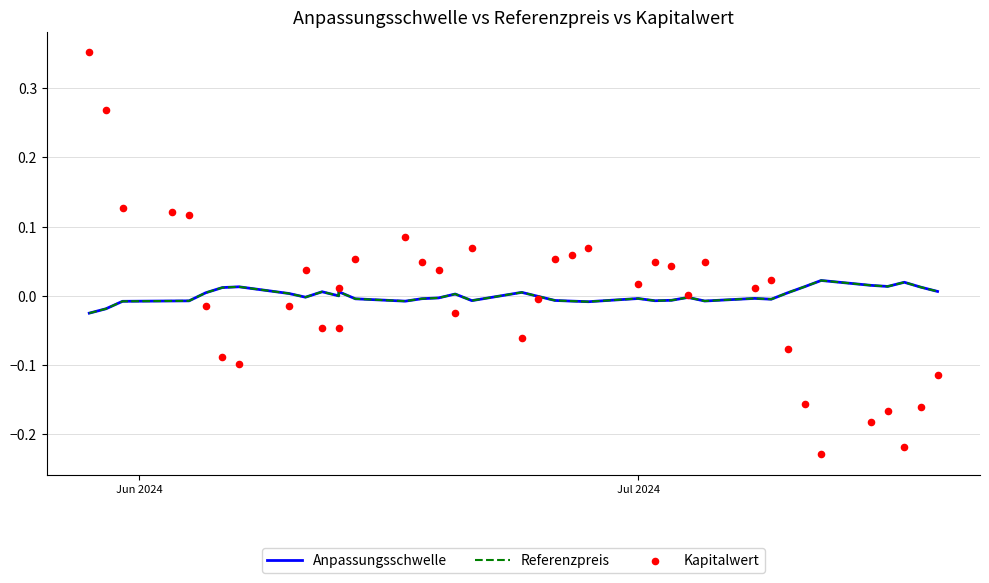

Which series has the largest total across all categories?

Kapitalwert